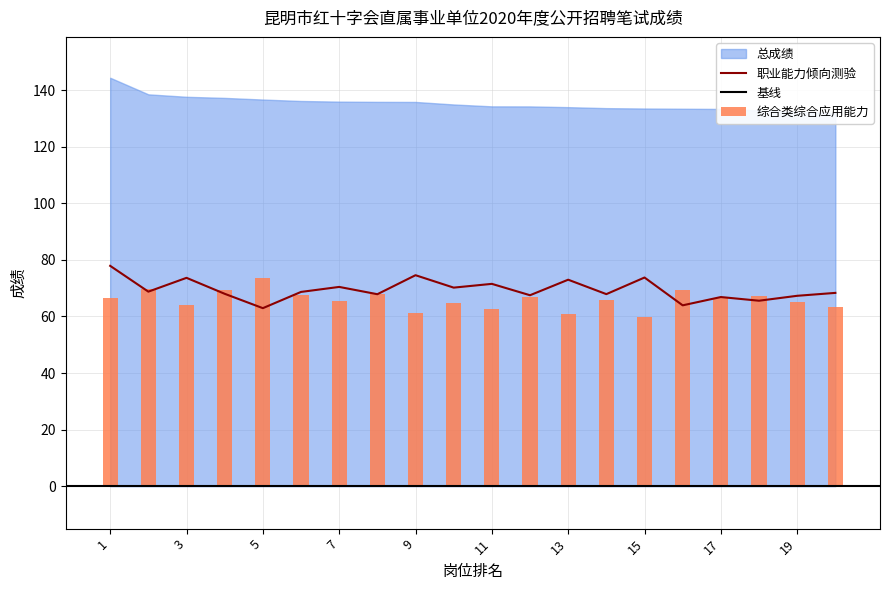

Which series has the largest range (max minus min)?

职业能力倾向测验